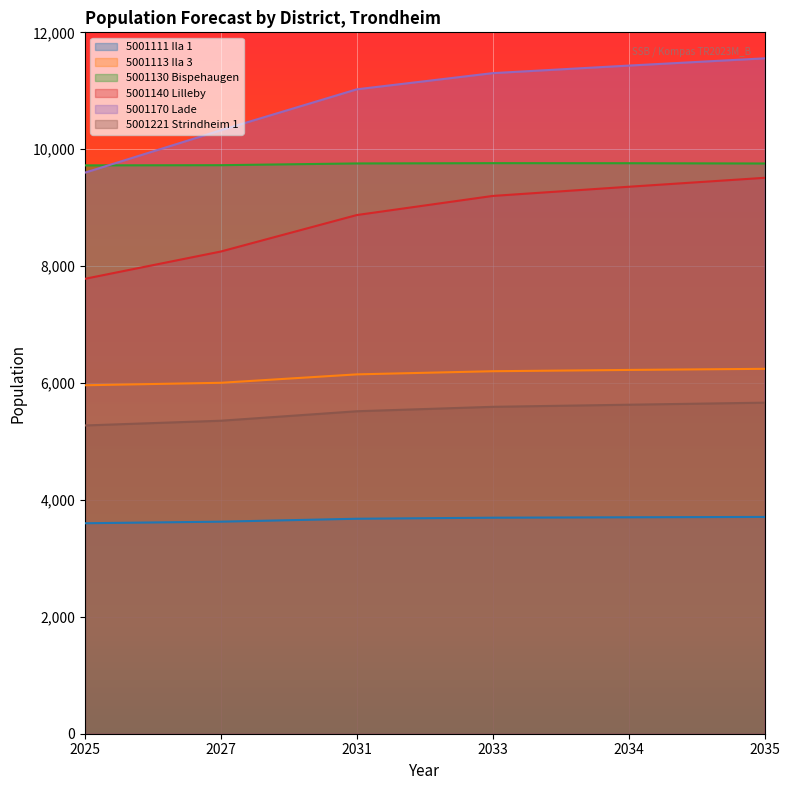

What is the minimum value shown in the chart?

3601